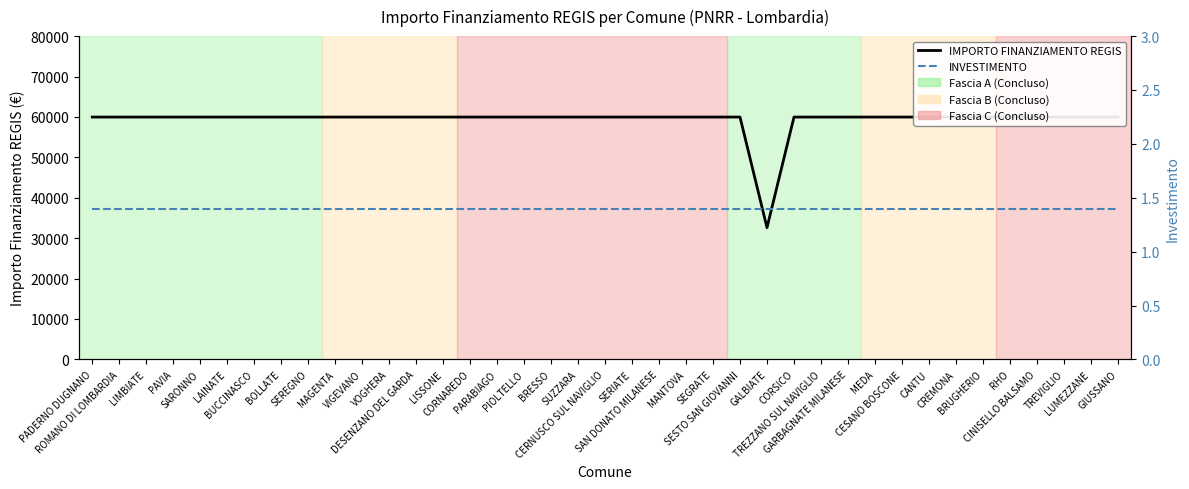

Reading left to right, transcribe all the data shown in this chart.

IMPORTO FINANZIAMENTO REGIS: 59966.0	59966.0	59966.0	59966.0	59966.0	59966.0	59966.0	59966.0	59966.0	59966.0	59966.0	59966.0	59966.0	59966.0	59966.0	59966.0	59966.0	59966.0	59966.0	59966.0	59966.0	59966.0	59966.0	59966.0	59966.0	32589.0	59966.0	59966.0	59966.0	59966.0	59966.0	59966.0	59966.0	59966.0	59966.0	59966.0	59966.0	59966.0	59966.0
INVESTIMENTO: 1.4	1.4	1.4	1.4	1.4	1.4	1.4	1.4	1.4	1.4	1.4	1.4	1.4	1.4	1.4	1.4	1.4	1.4	1.4	1.4	1.4	1.4	1.4	1.4	1.4	1.4	1.4	1.4	1.4	1.4	1.4	1.4	1.4	1.4	1.4	1.4	1.4	1.4	1.4